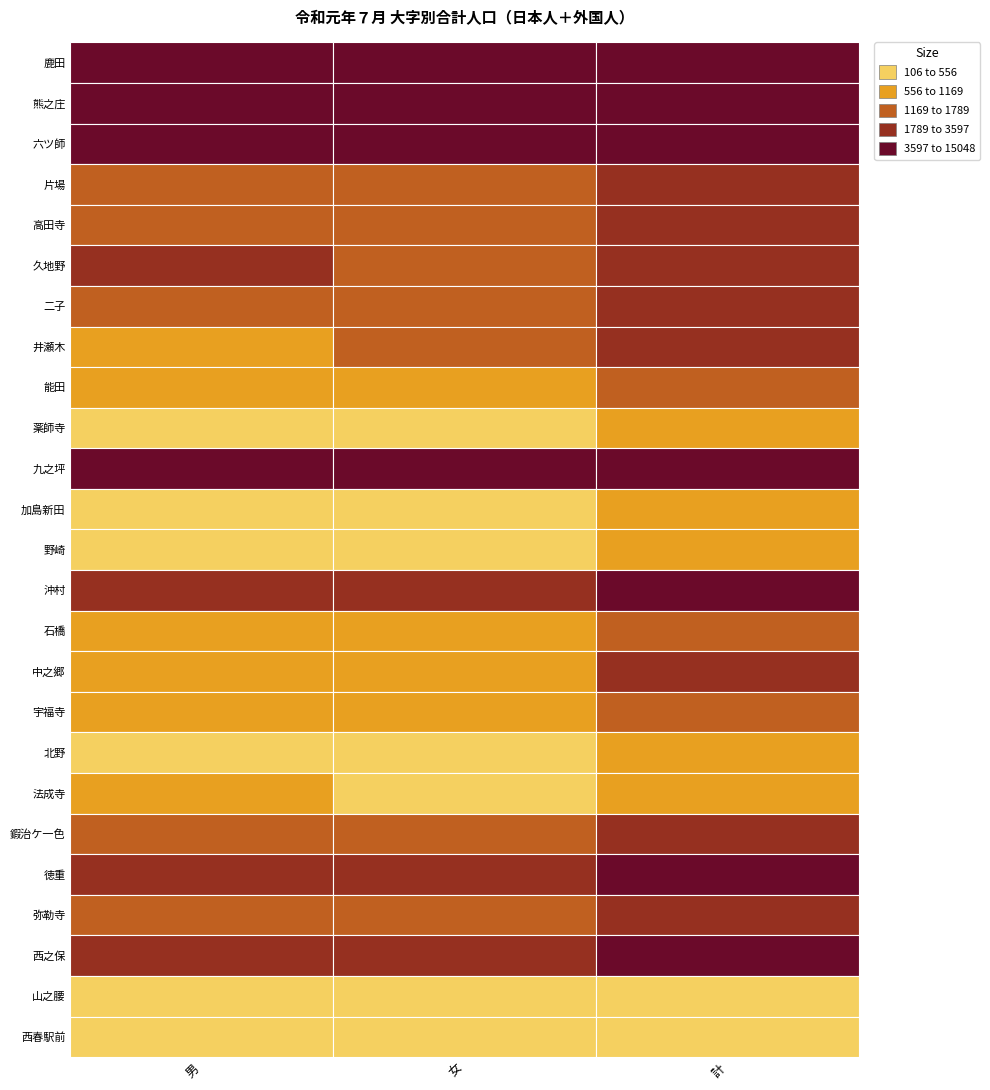

Which series has the largest range (max minus min)?

計